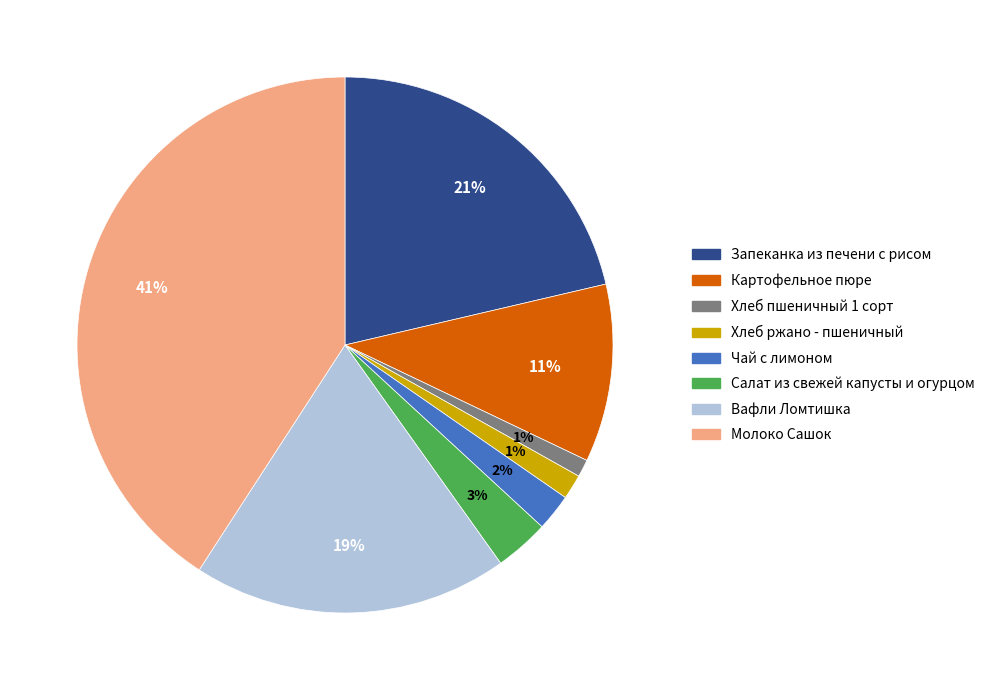

Which slice is the largest?

Молоко Сашок